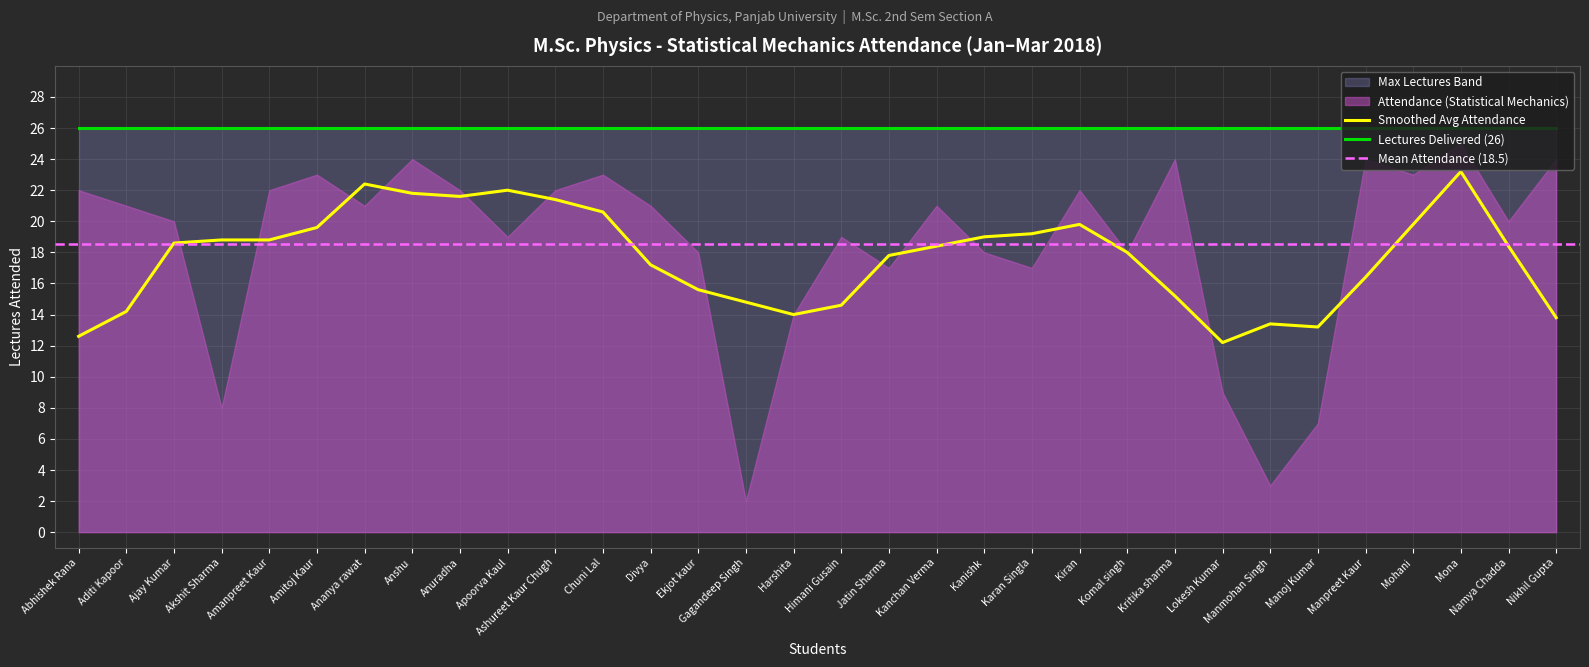

List the labels in order of value, largest first.

Mona, Anshu, Kritika sharma, Manpreet Kaur, Nikhil Gupta, Amitoj Kaur, Chuni Lal, Mohani, Abhishek Rana, Amanpreet Kaur, Anuradha, Ashureet Kaur Chugh, Kiran, Aditi Kapoor, Ananya rawat, Divya, Kanchan Verma, Ajay Kumar, Namya Chadda, Apoorva Kaul, Himani Gusain, Ekjot kaur, Kanishk, Komal singh, Jatin Sharma, Karan Singla, Harshita, Lokesh Kumar, Akshit Sharma, Manoj Kumar, Manmohan Singh, Gagandeep Singh